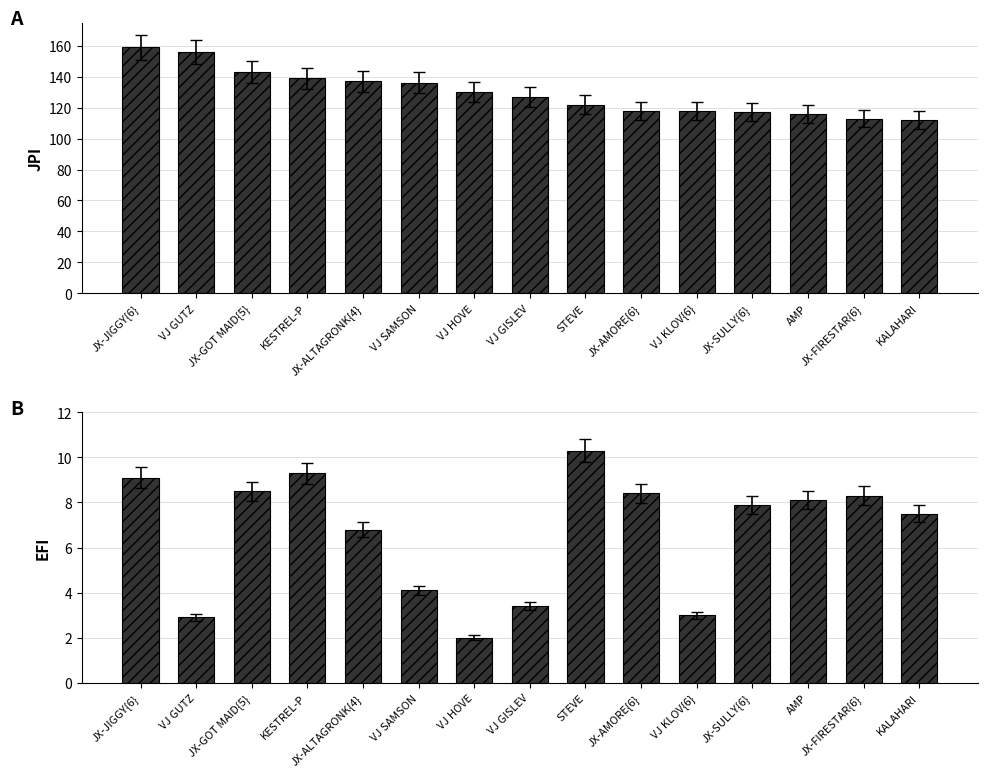

What is the value of the JPI bar at the 7th from the left?

130.0